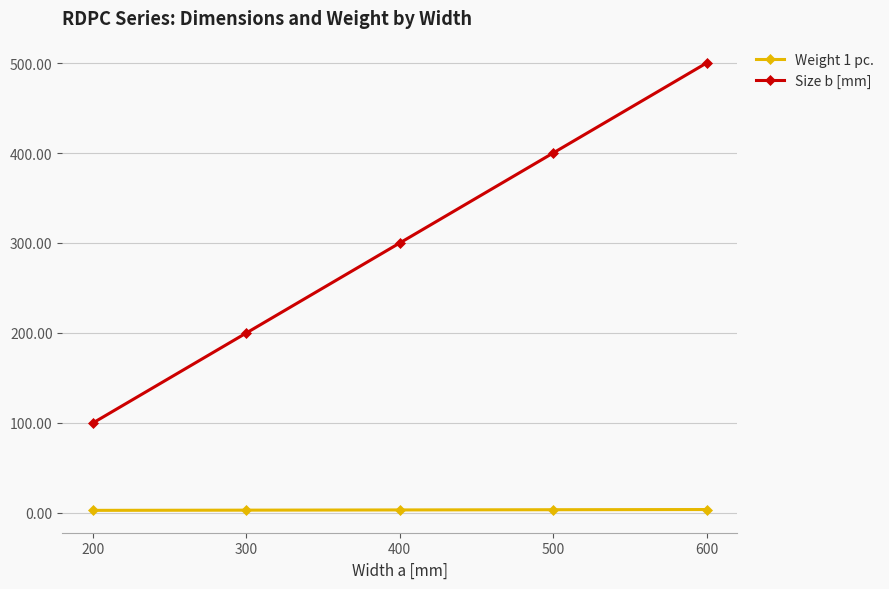

Rank the series by their maximum value, from highest to lowest.

Size b [mm], Weight 1 pc.